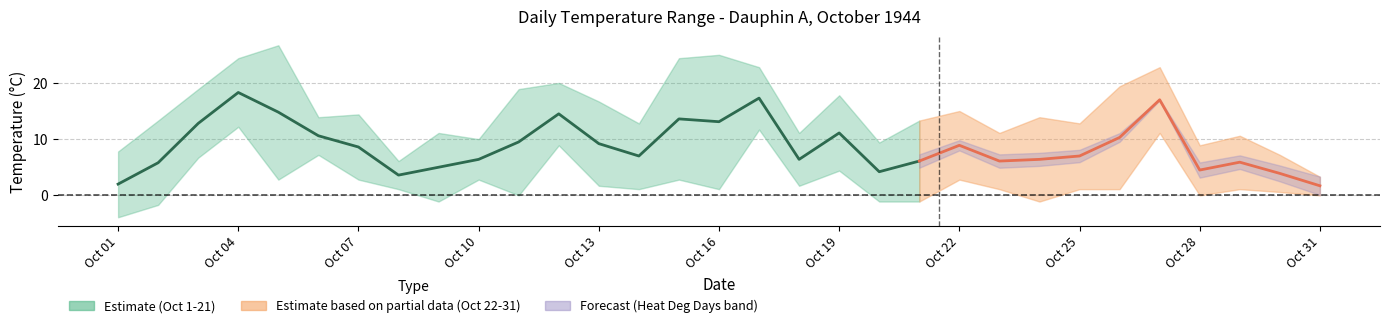

Between mean_temp and 18, which is larger?

18